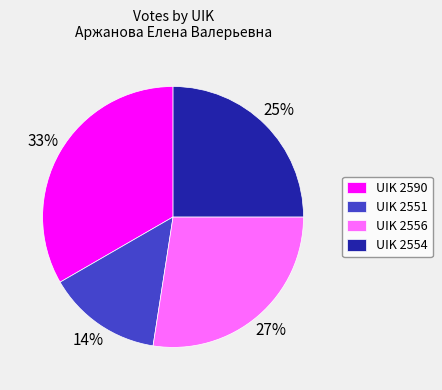

What is the smallest slice in the pie chart?

UIK 2551